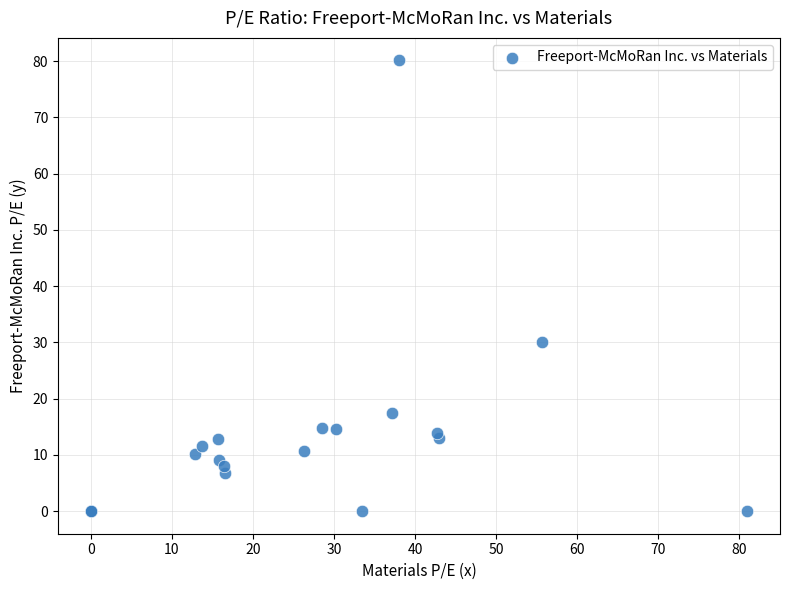

What Y value in the scatter plot is closest to 40?

30.1